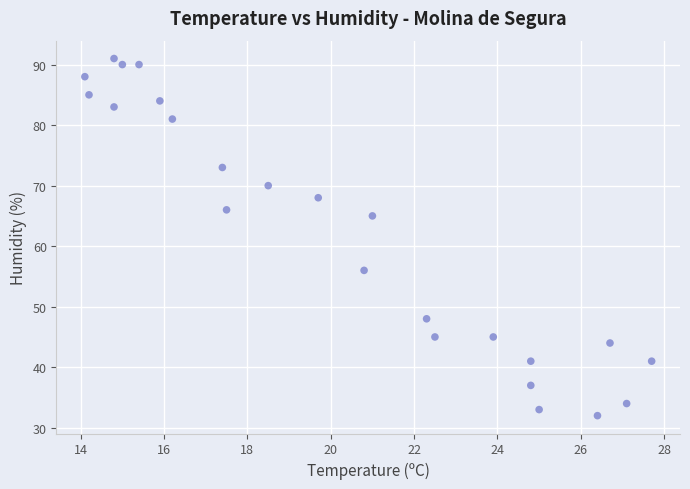

What is the range of Y values (max minus min)?

59